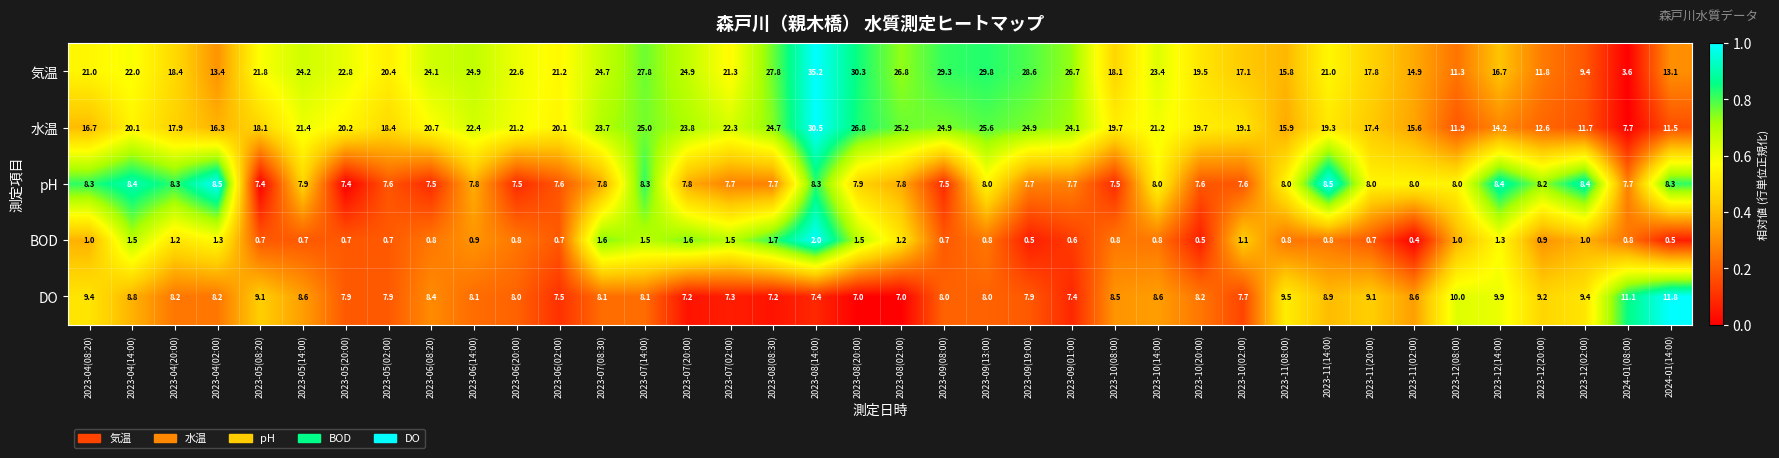

Which category has the highest value across all series?

2023-08(14:00)